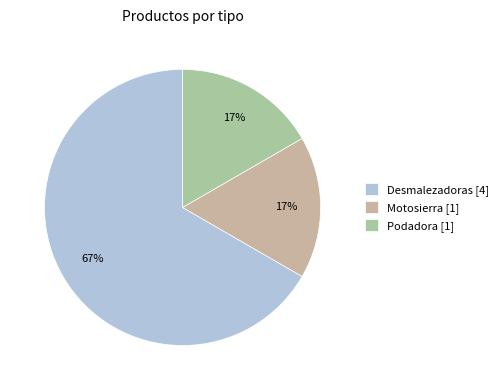

Which category accounts for the majority?

Desmalezadoras